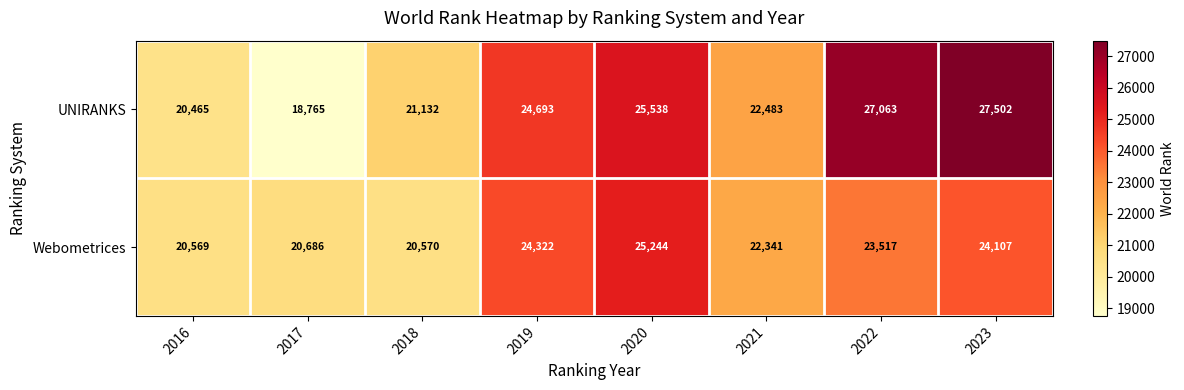

What is the greatest value displayed?

27502